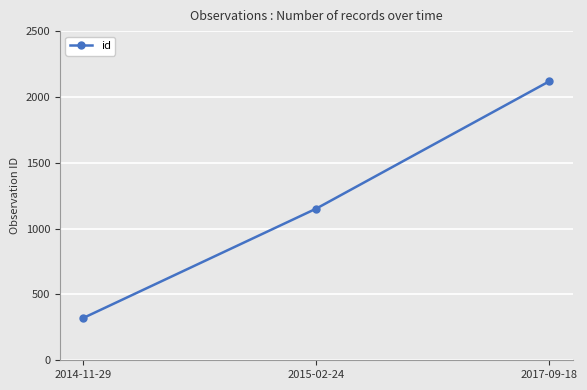

Approximately how many times larger is the value at 2017-09-18 compared to 2014-11-29?

6.6